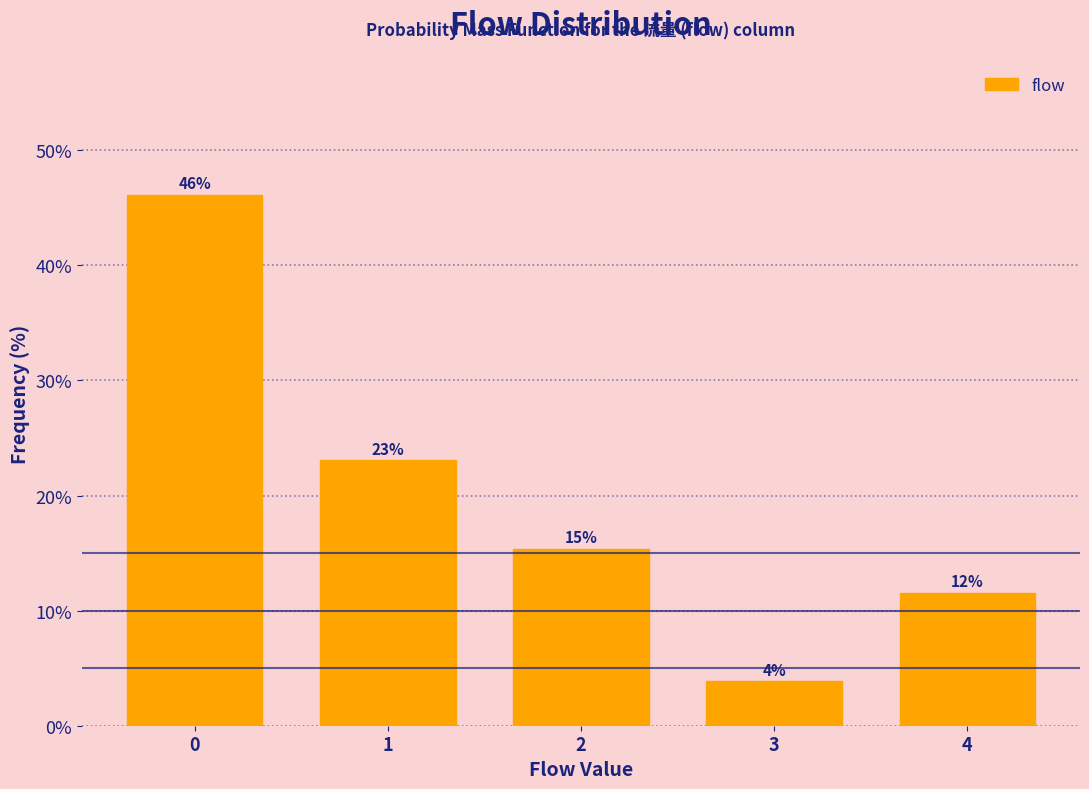

How many bars are there in total?

5